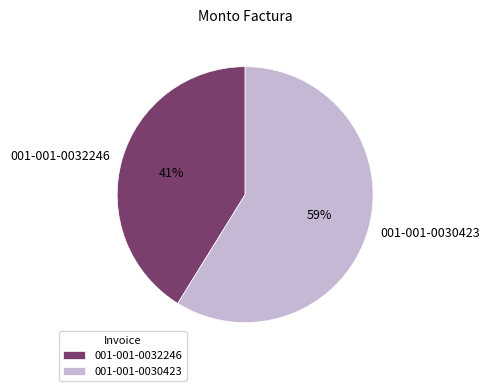

To the nearest percent, what portion does 001-001-0032246 represent?

41%